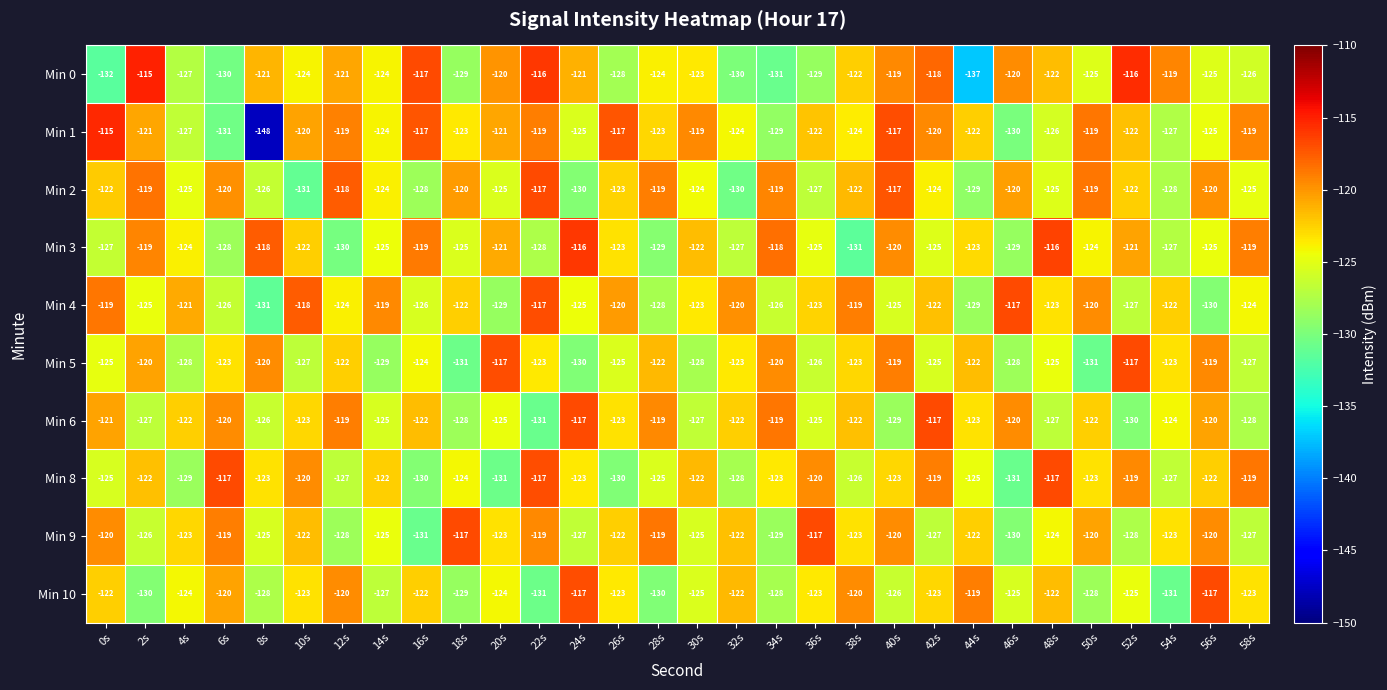

Is it true that Min 6 equals -123 at 26s?

True